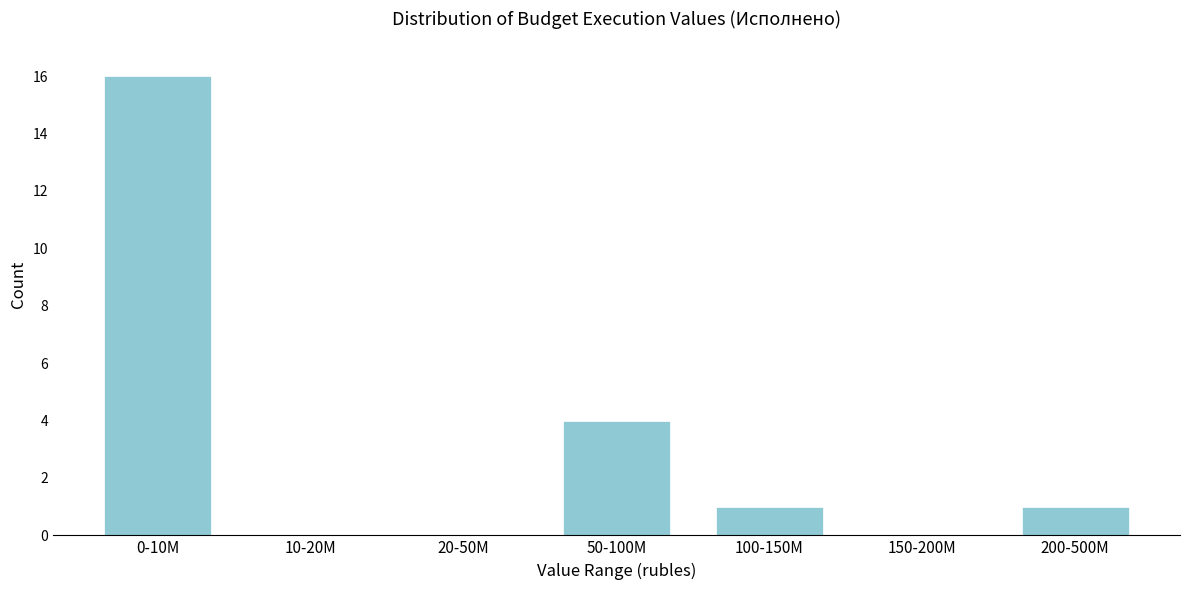

Reading left to right, what are all the values shown in this chart?

0-10M=16	10-20M=0	20-50M=0	50-100M=4	100-150M=1	150-200M=0	200-500M=1